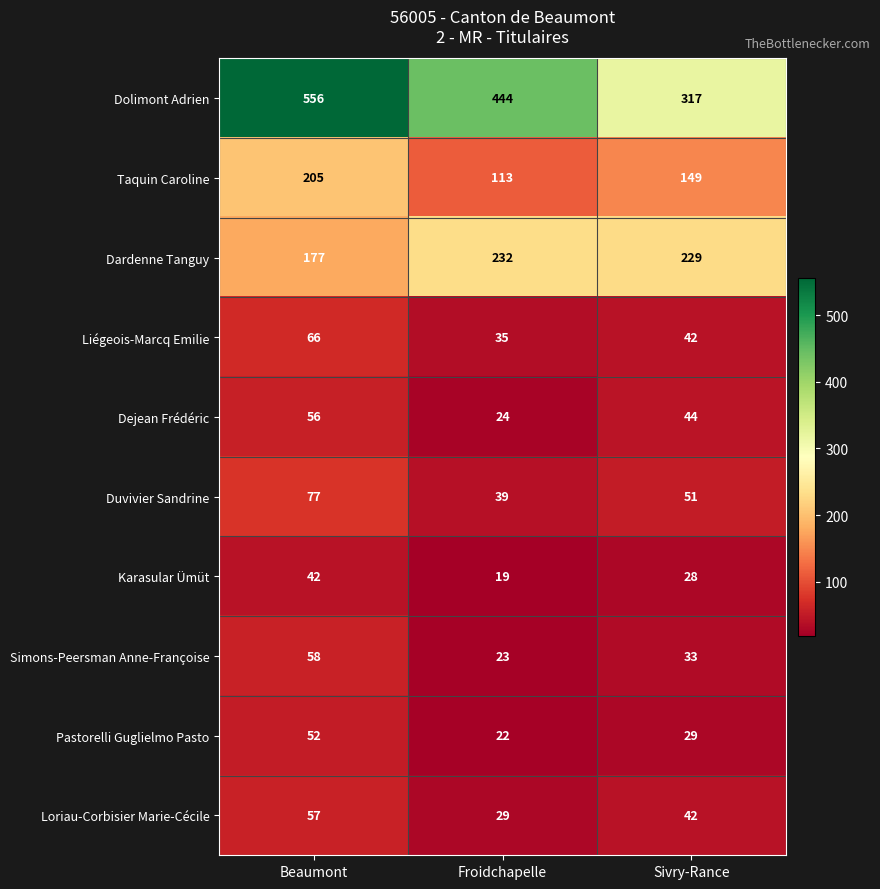

What value does the Karasular Ümüt series have at Froidchapelle, to the nearest 5?

20